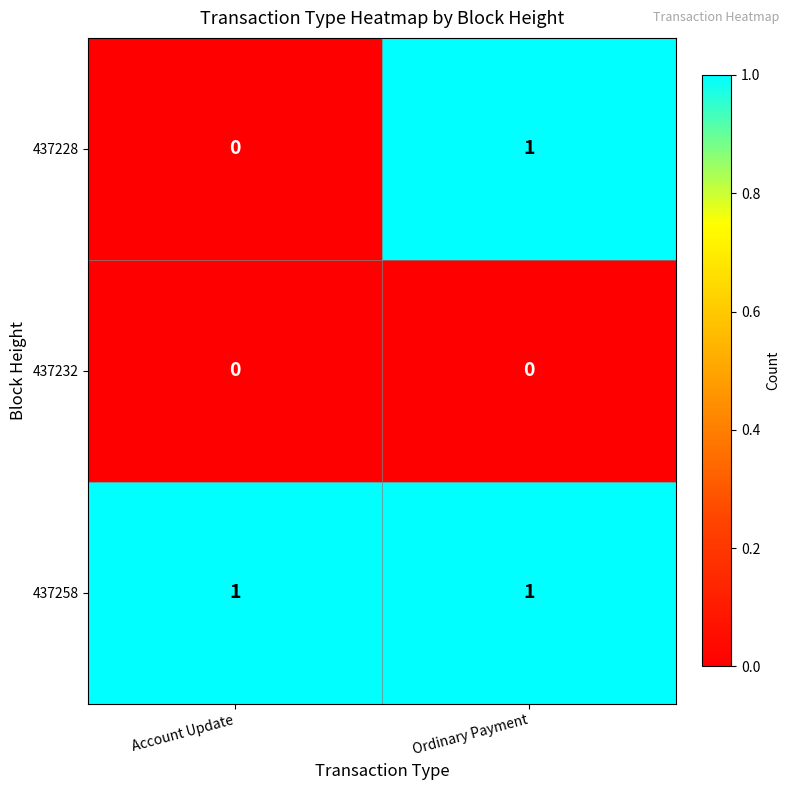

What is the spread (max minus min) of values at Account Update?

1